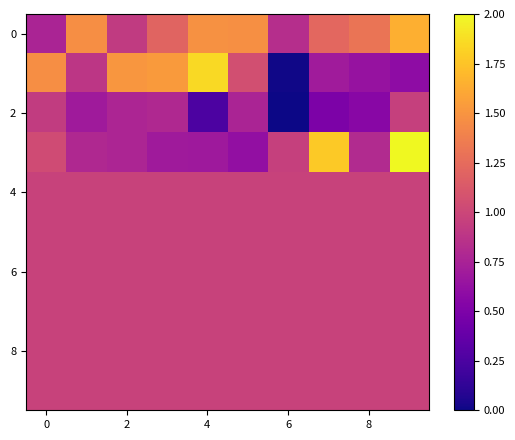

How many data points does each series have?

10